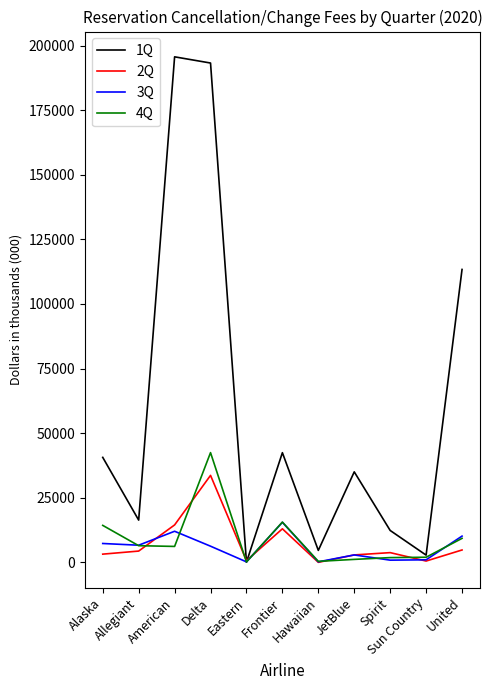

Which series has the widest spread of values?

1Q